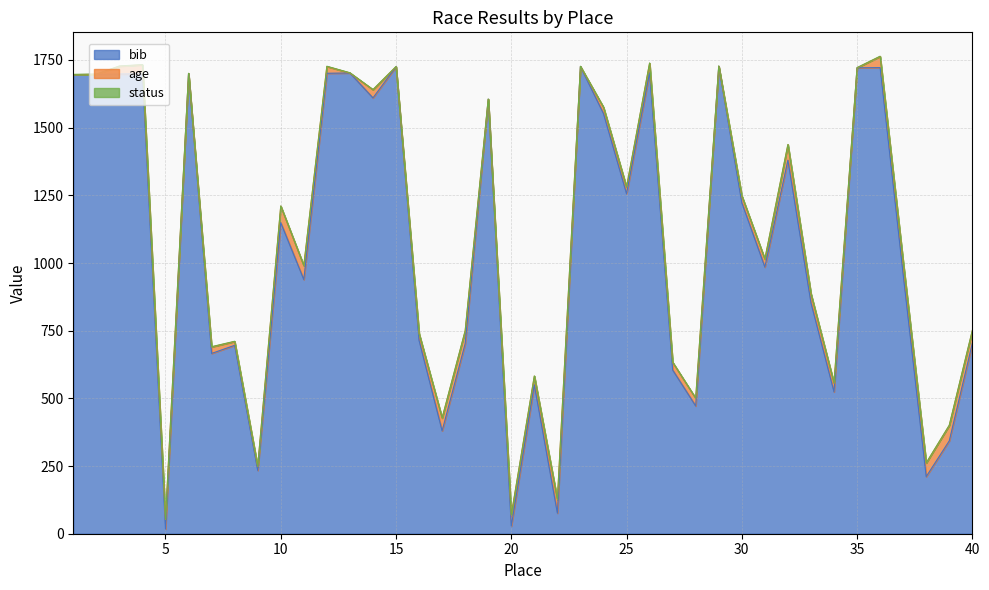

Where is the first local minimum for bib?

5